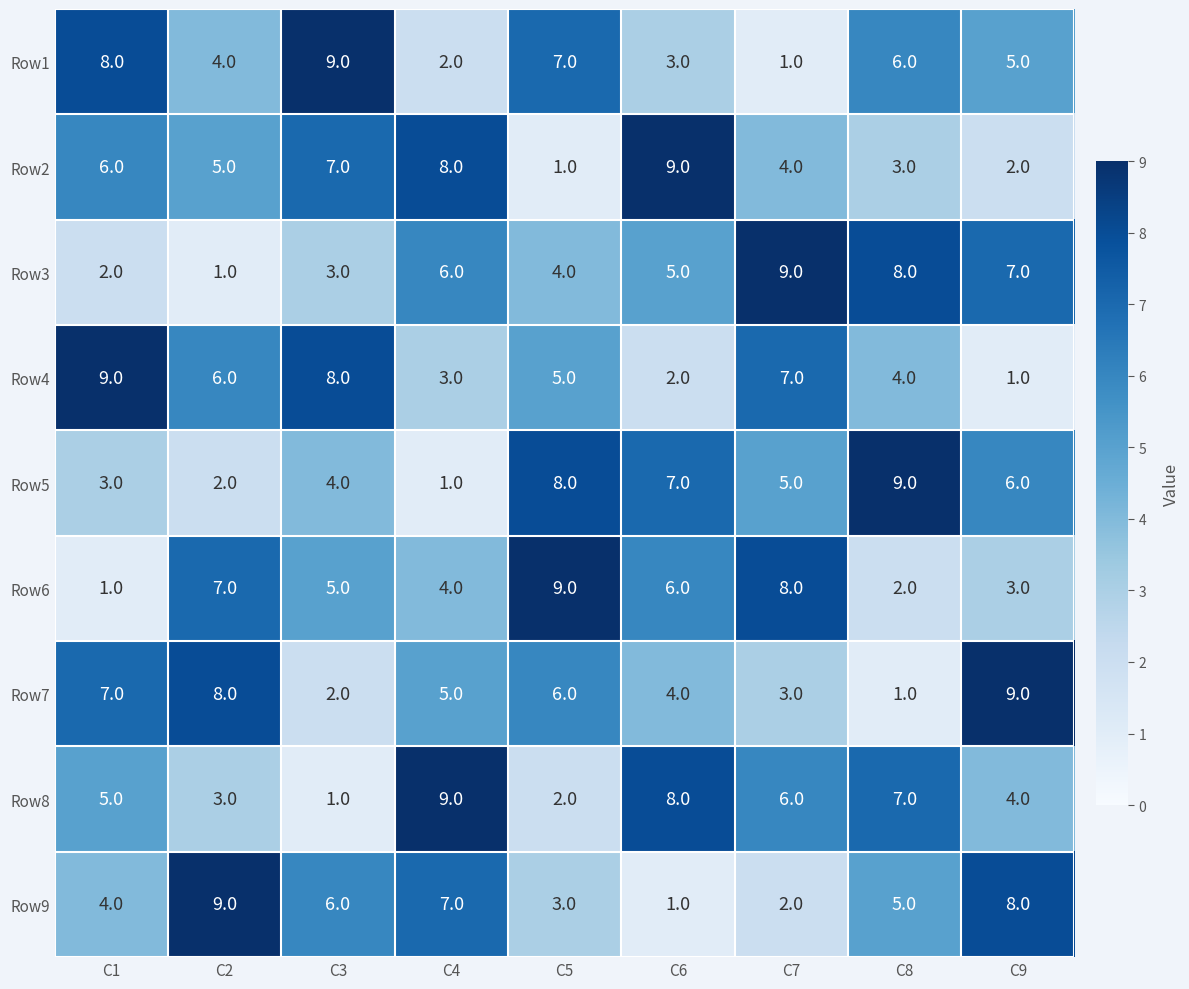

Where does the Row3 series first go above 5?

C4